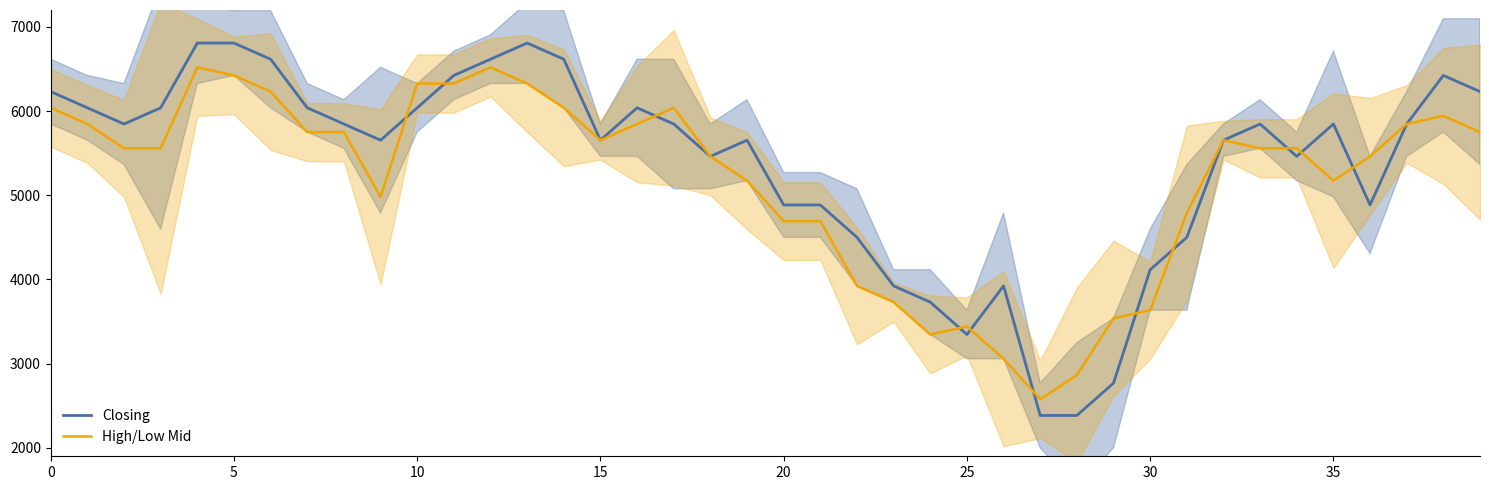

At which label does Closing reach its minimum?

27